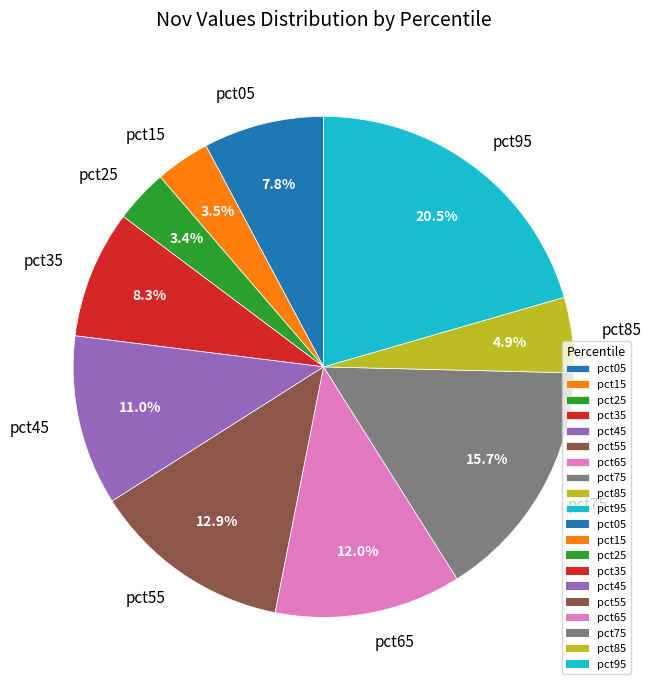

True or false: pct05 accounts for 8% of the total.

True